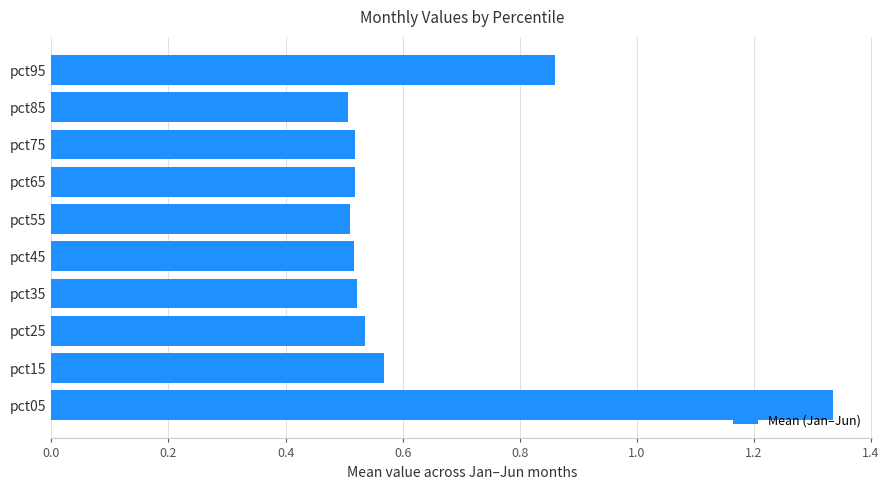

The value at pct45 is 0.5. True or false?

True